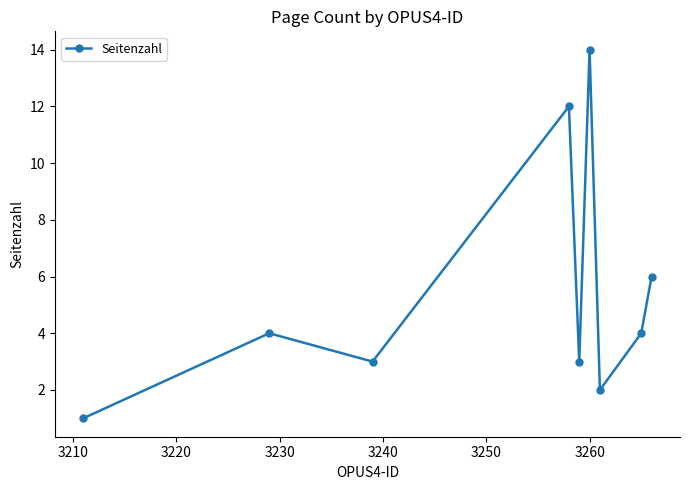

What is the greatest value displayed?

14